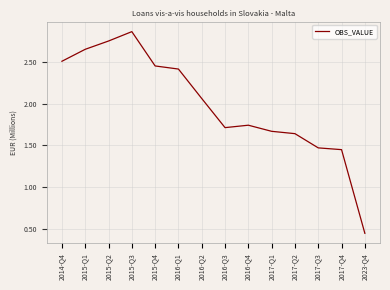

What is the difference between the values at 2016-Q4 and 2015-Q4?

0.7